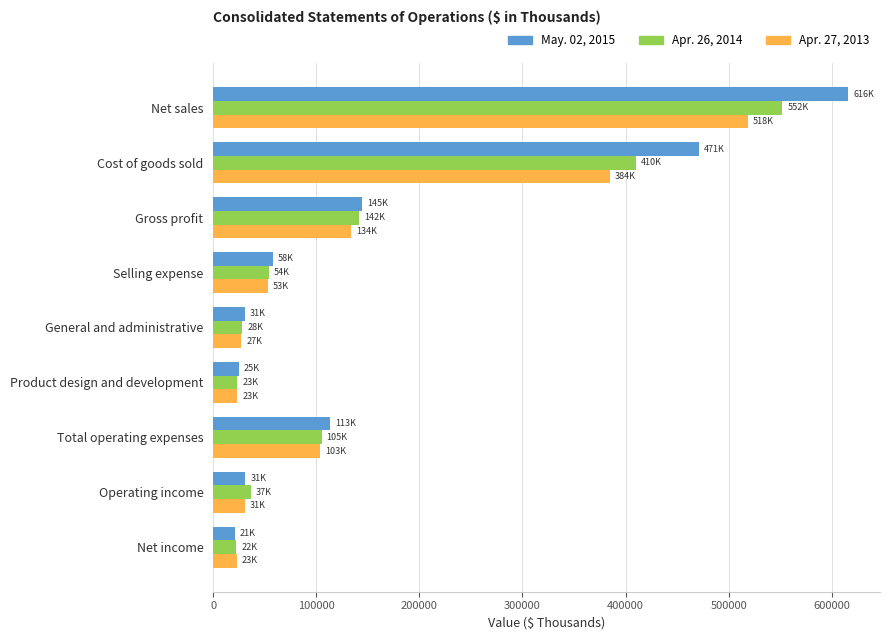

How many categories are shown in the chart?

9